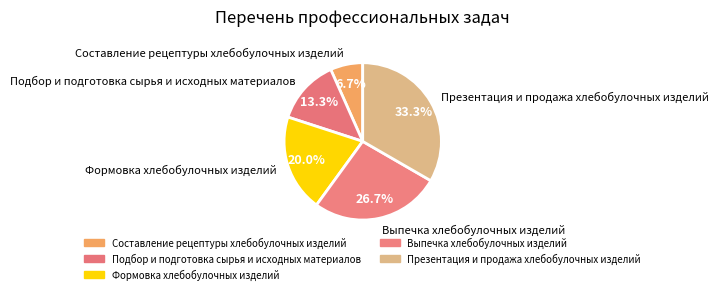

How many segments does this pie chart have?

5